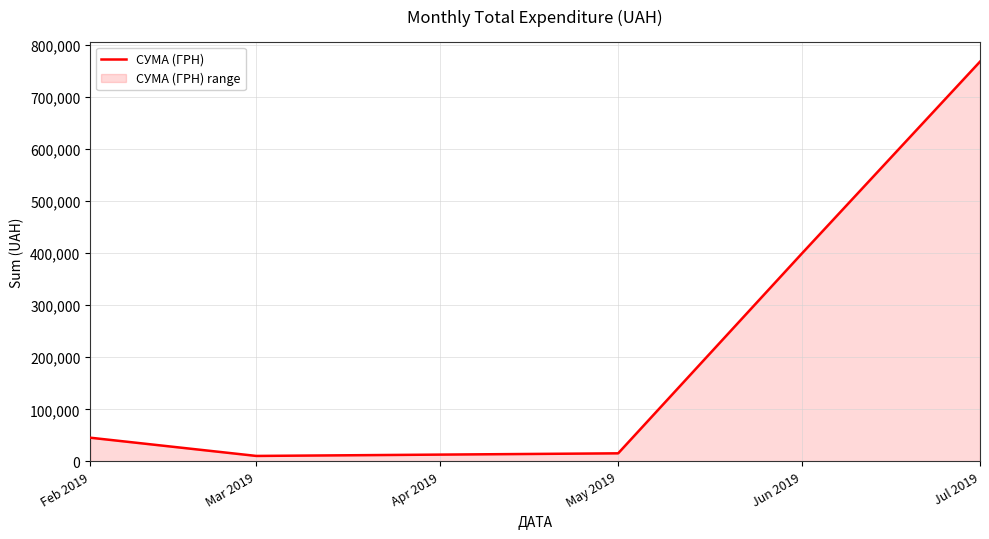

At which label is the value closest to 389307?

Jun 2019